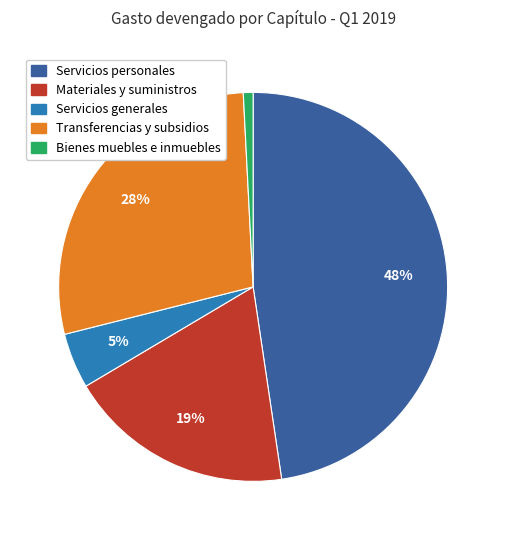

To the nearest percent, what is the difference between the largest and smallest slice percentages?

47%